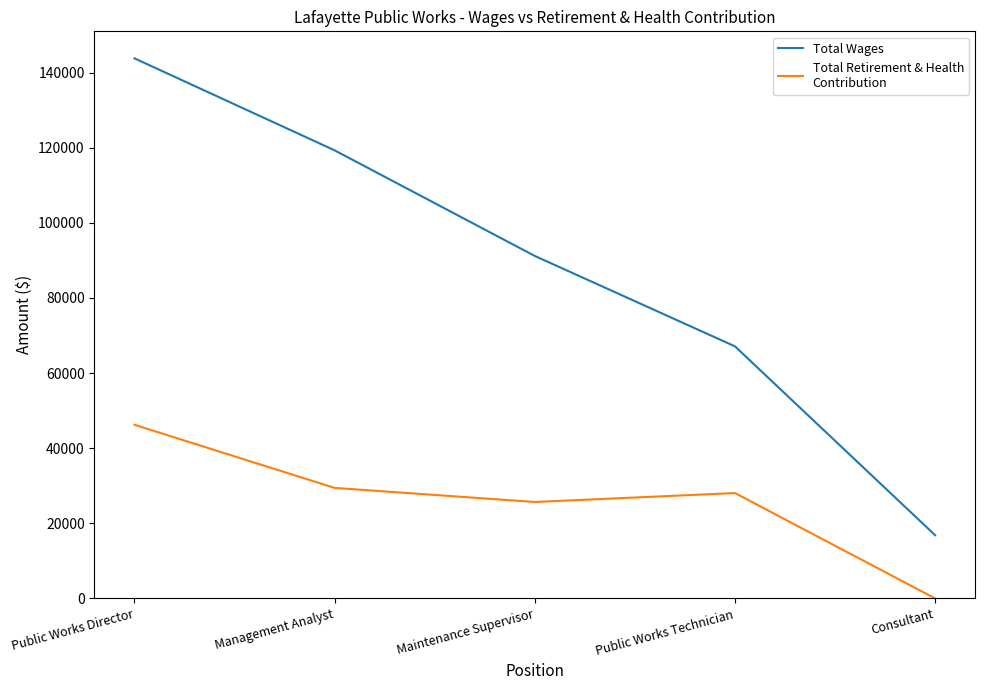

What is the total value across all series at Public Works Director?

190013